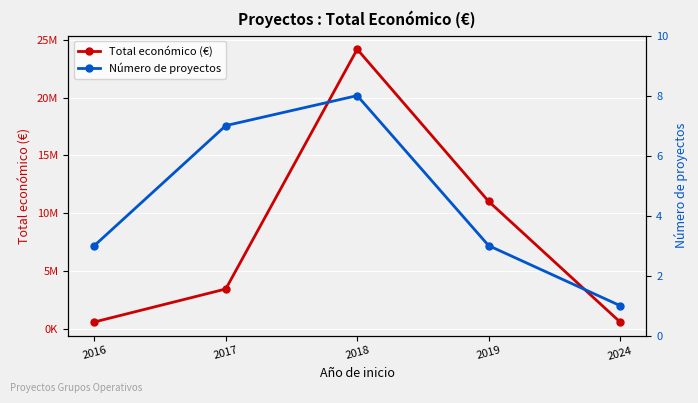

Which has a higher value, 2017 or 2024?

2017